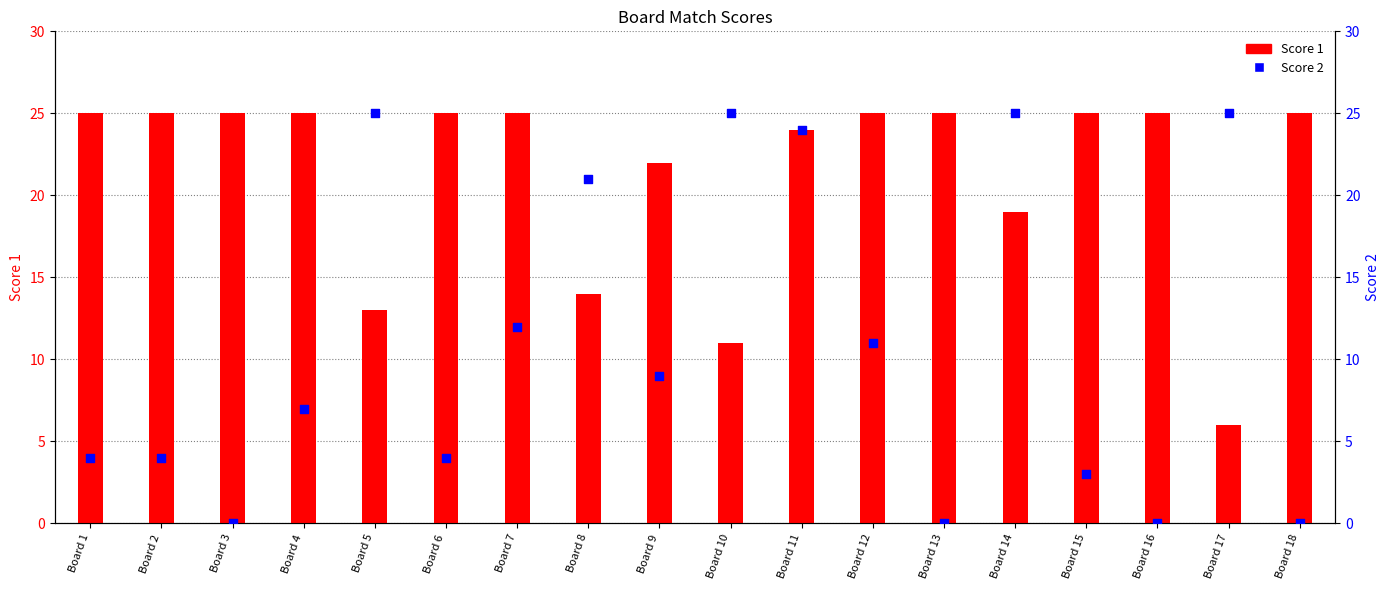

Which series has the largest total across all categories?

Score 1